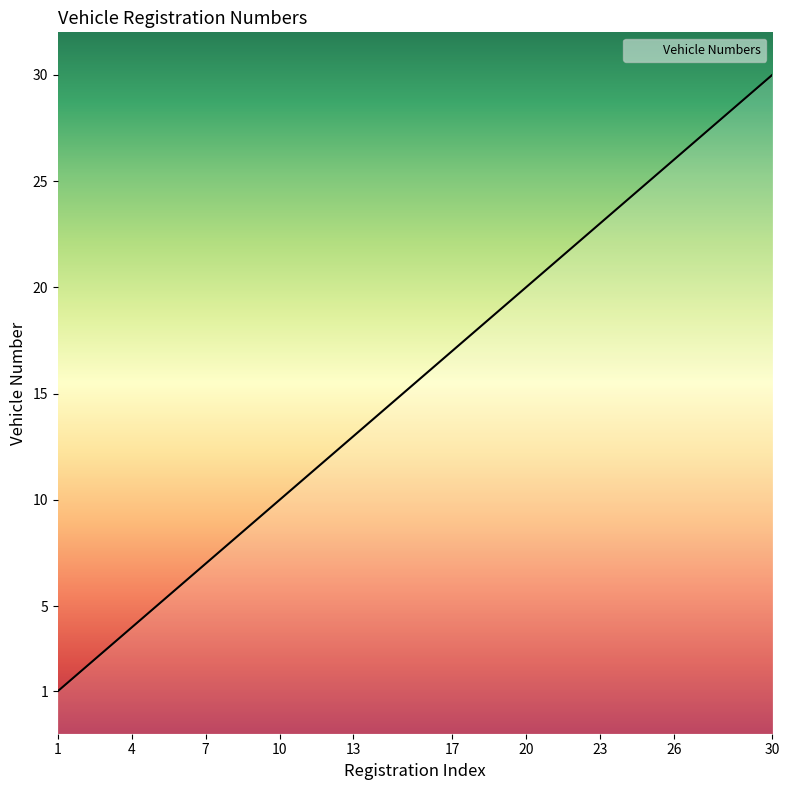

Is it true that the value at 18 is 18?

True